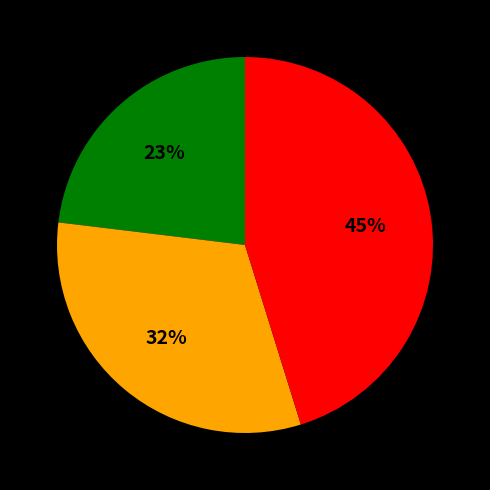

To the nearest percent, what is the difference between the largest and smallest slice percentages?

22%